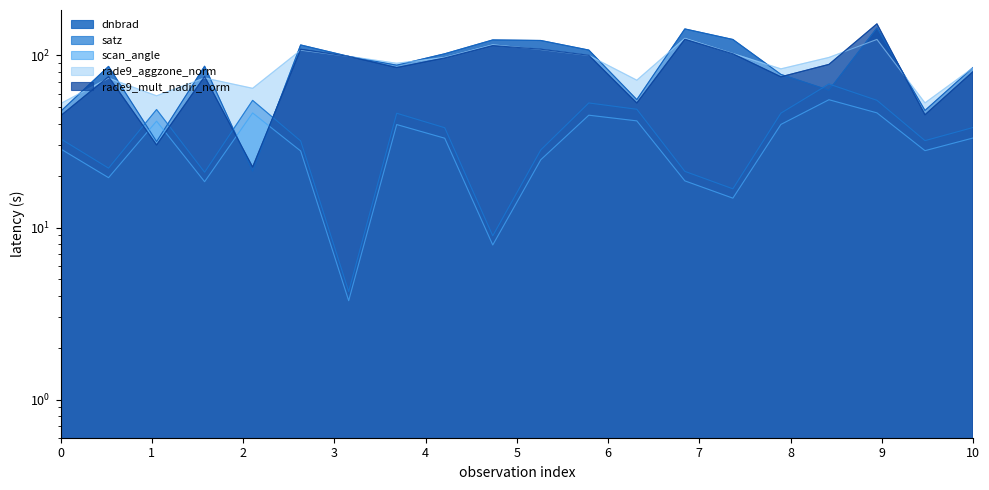

The value of scan_angle at 154406 is 9.4. True or false?

False